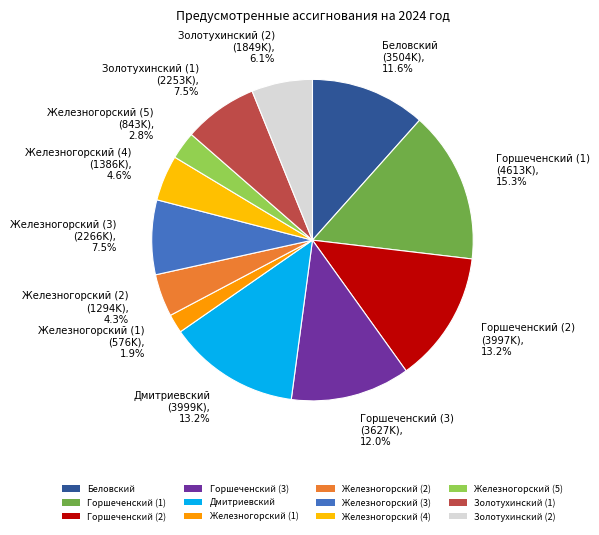

Approximately how many times larger is the value at Железногорский (5) compared to Железногорский (4)?

0.6